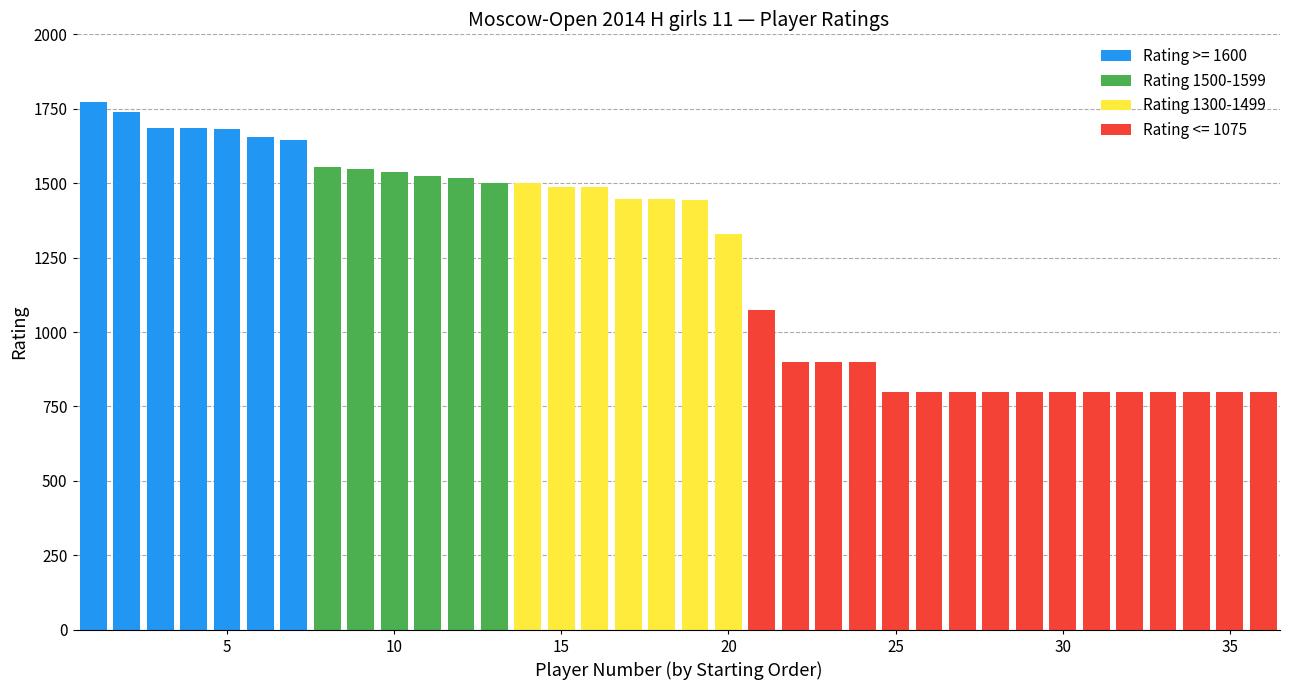

How many distinct data groups are displayed?

4